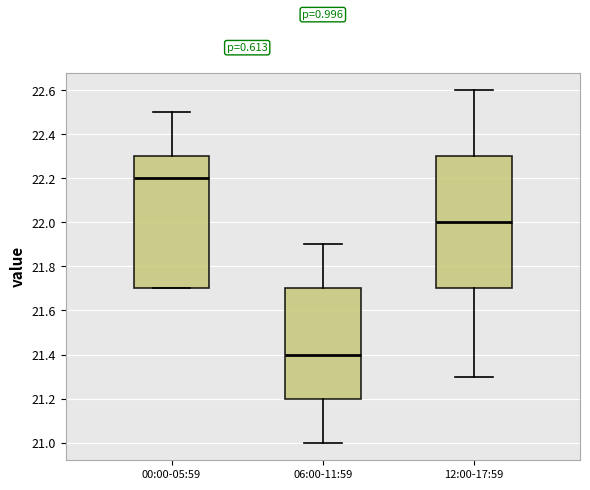

Which box's median line is the highest?

00:00-05:59